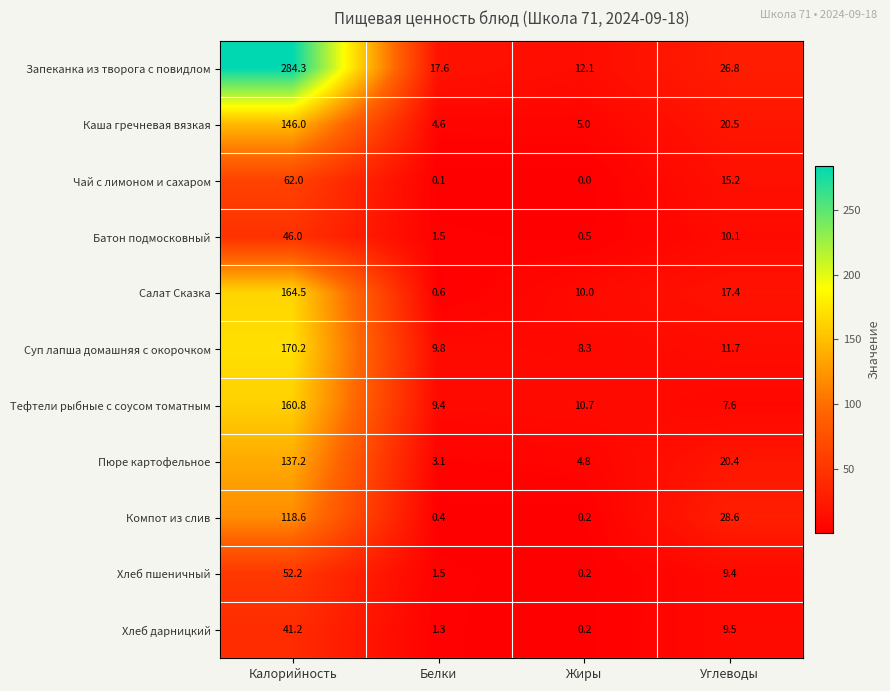

How many data points does each series have?

4